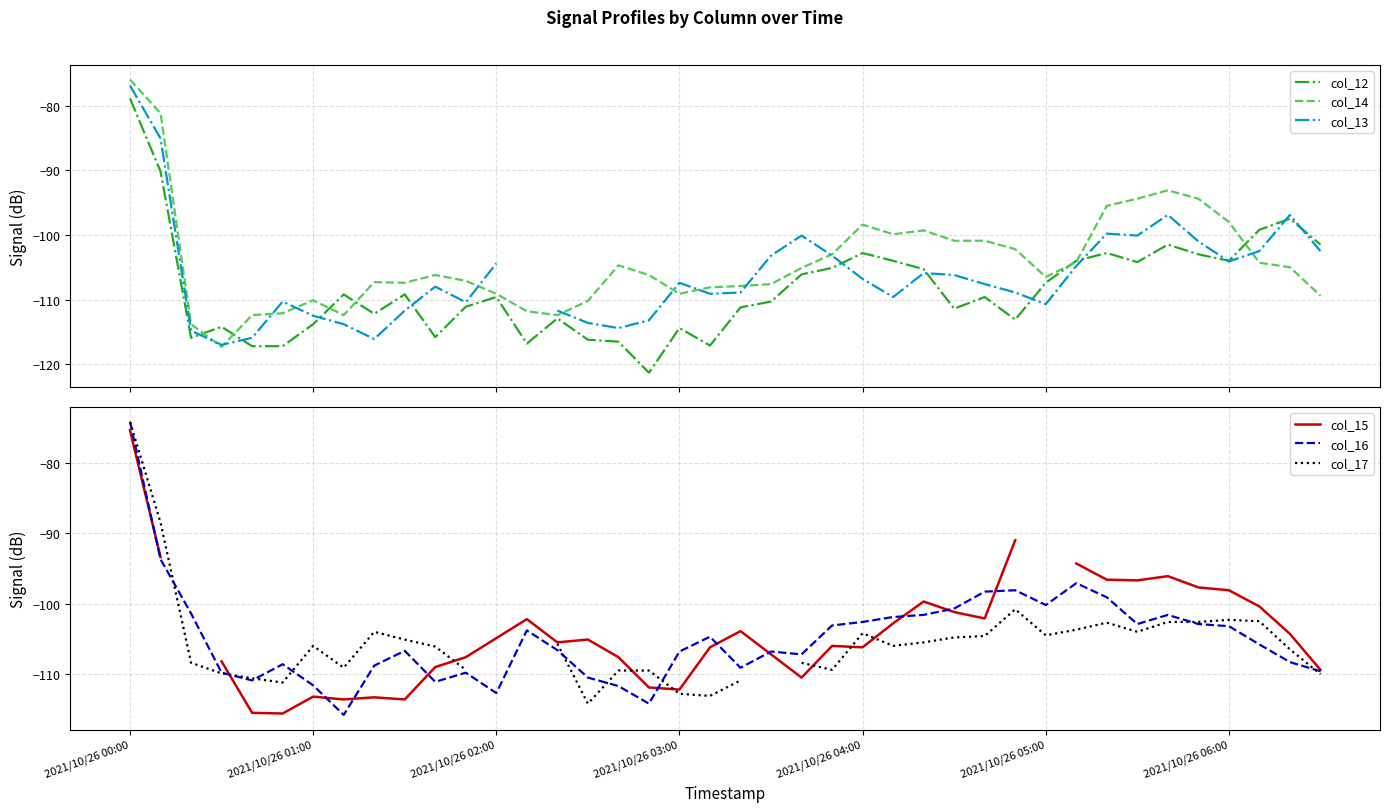

What is the highest value of the col_17 series?

-74.2